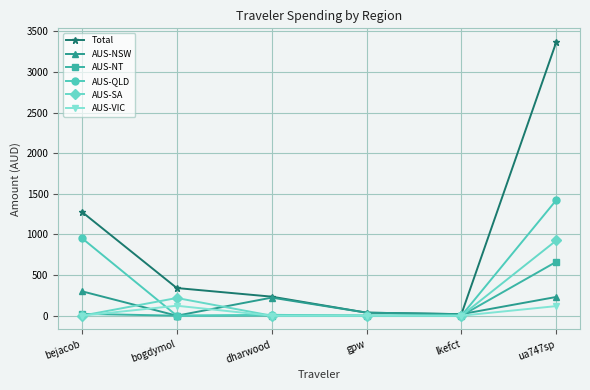

How many distinct data groups are displayed?

6